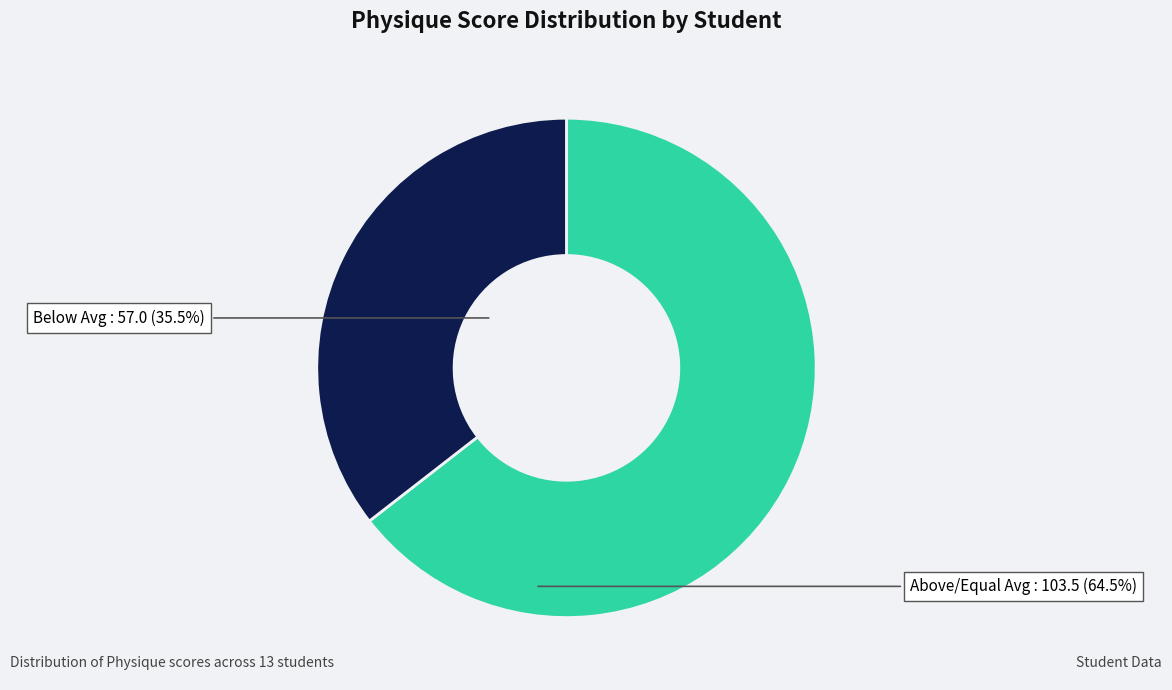

Does any single category account for the majority?

Yes